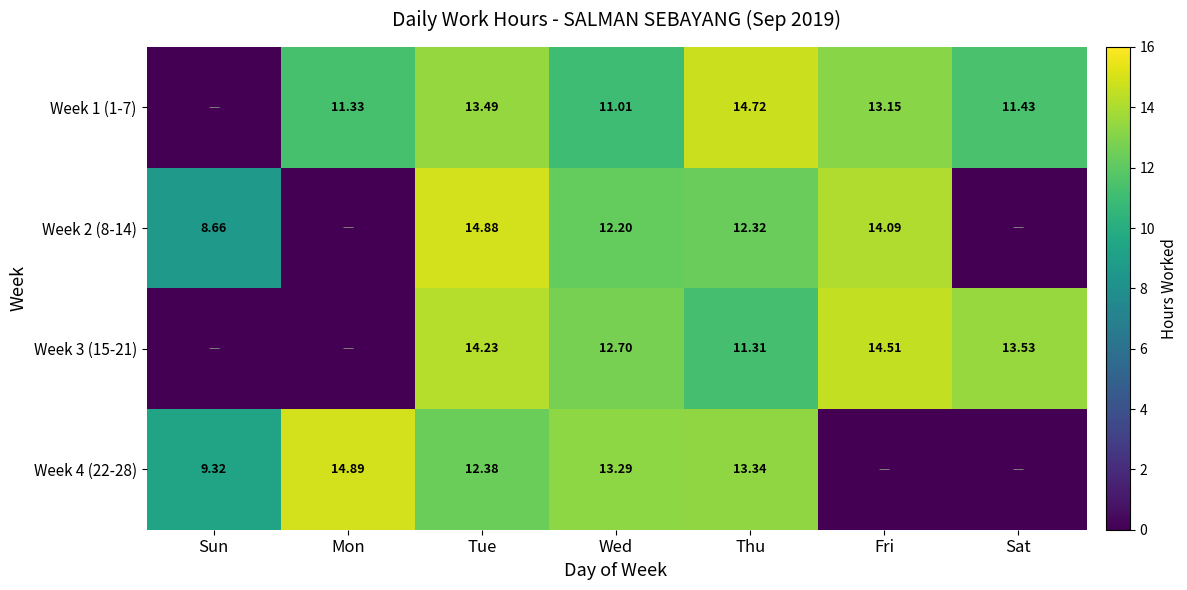

Is the value of Week 3 (15-21) at Thu greater than the value of Week 4 (22-28) at Mon?

No